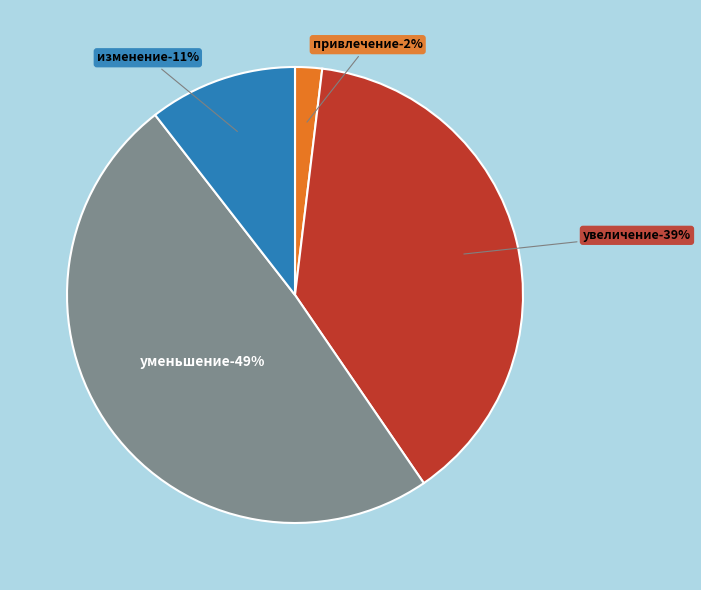

Rank the categories by value from lowest to highest.

Привлечение кредитов из других бюджетов, Изменение остатков средств, Увеличение остатков средств бюджетов, Уменьшение остатков средств бюджетов